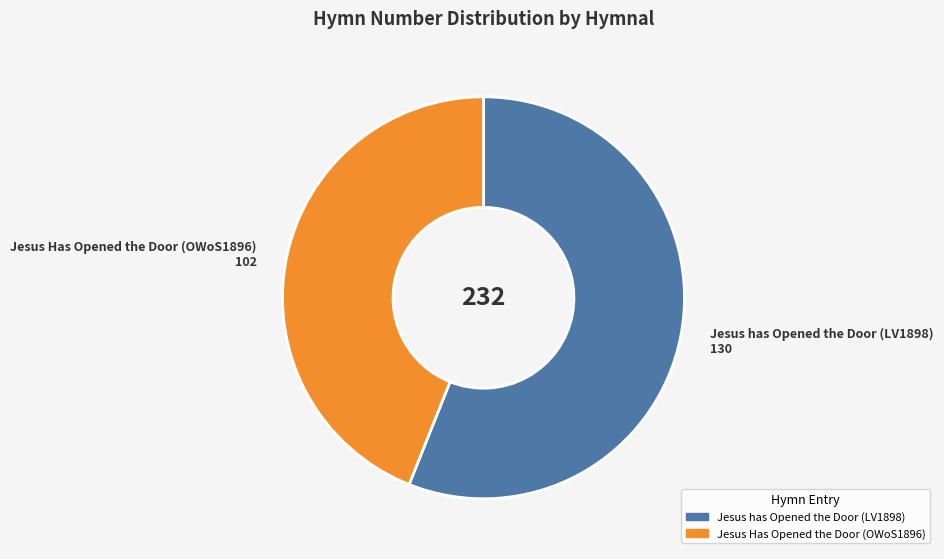

The Jesus Has Opened the Door slice represents 56% of the pie. True or false?

False